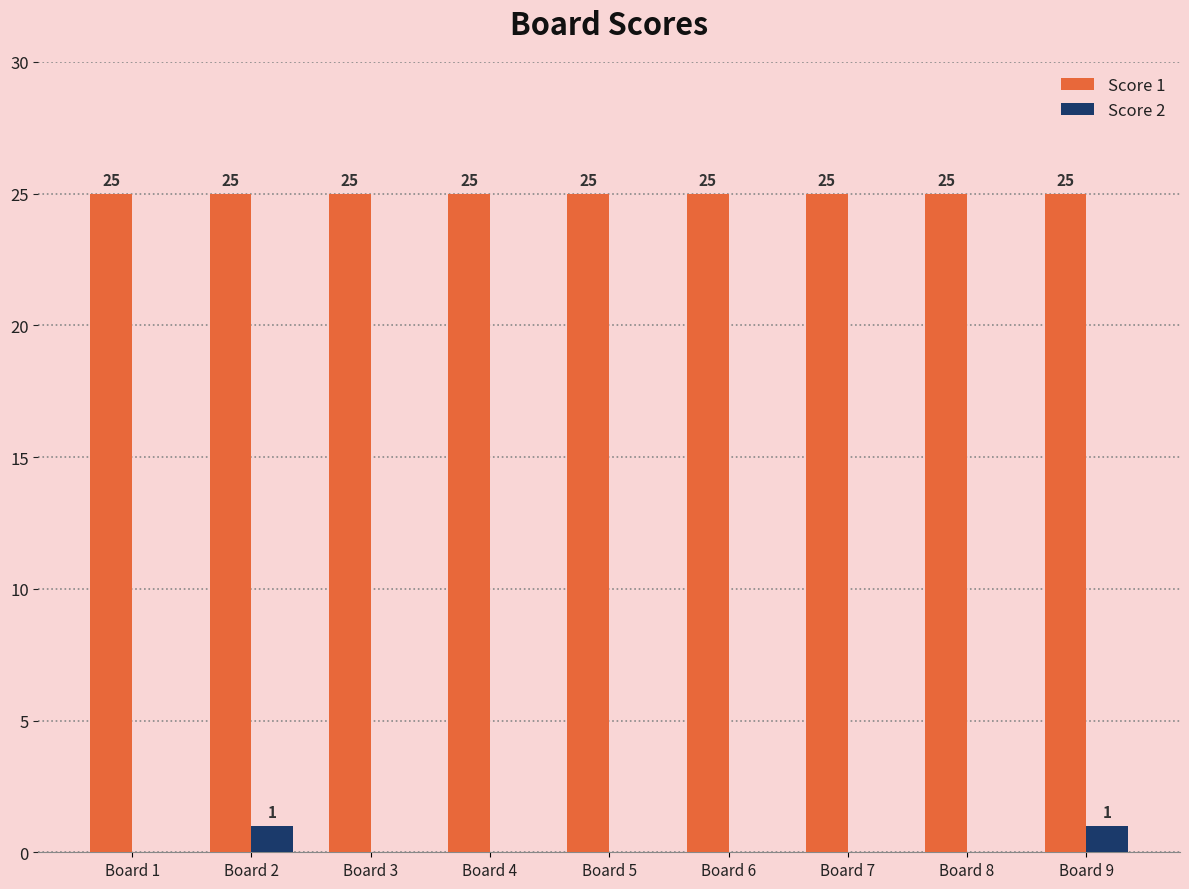

What is the maximum value for Score 1?

25